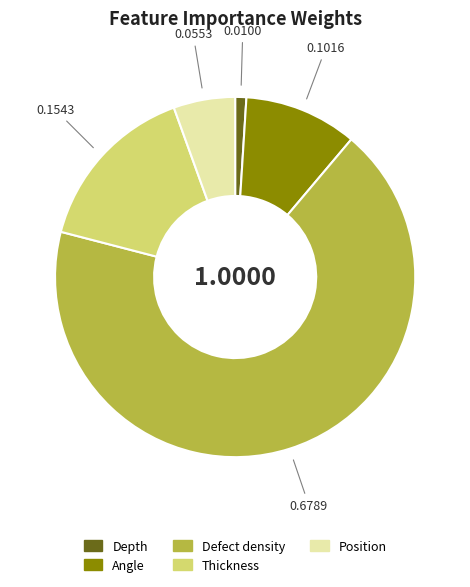

Is the sum of Angle and Position greater than half?

No